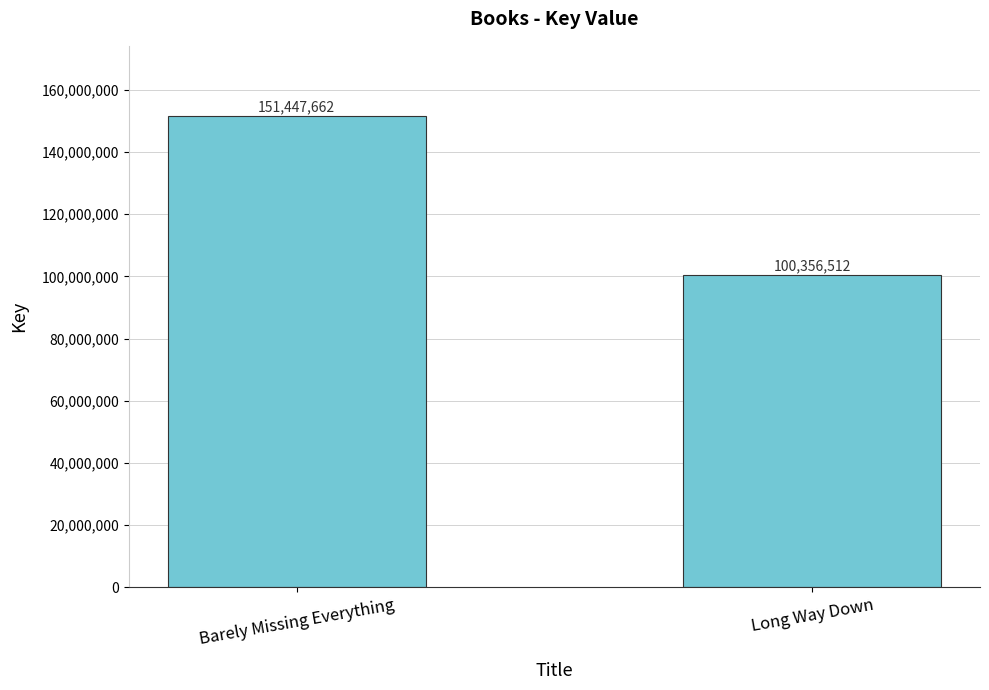

What is the smallest value displayed?

100356512